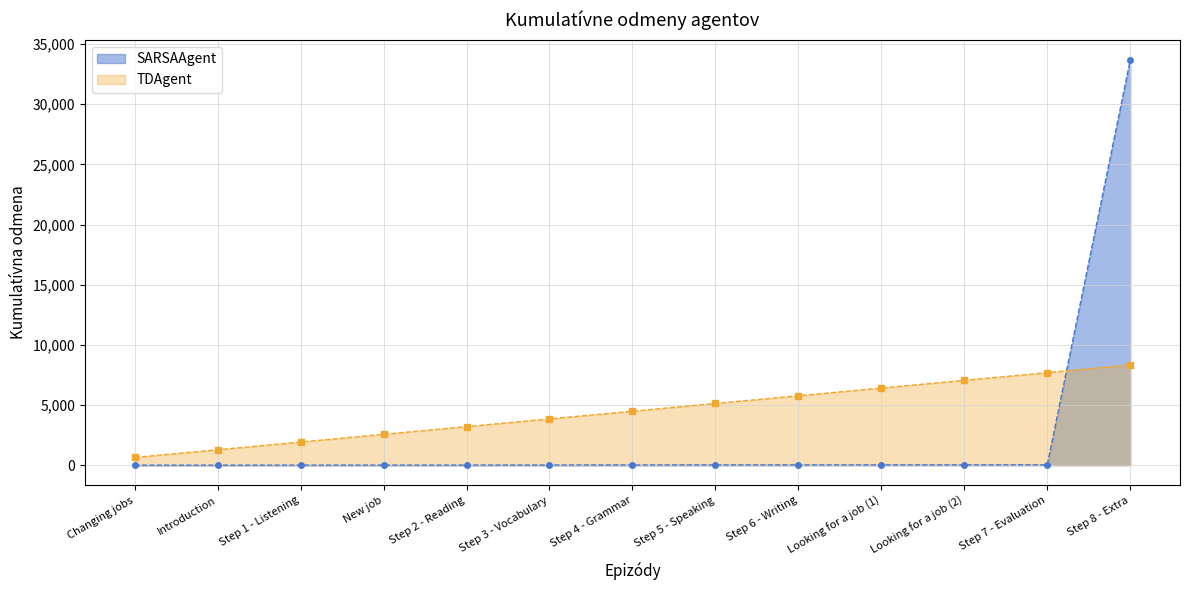

How many values are below 16?

6